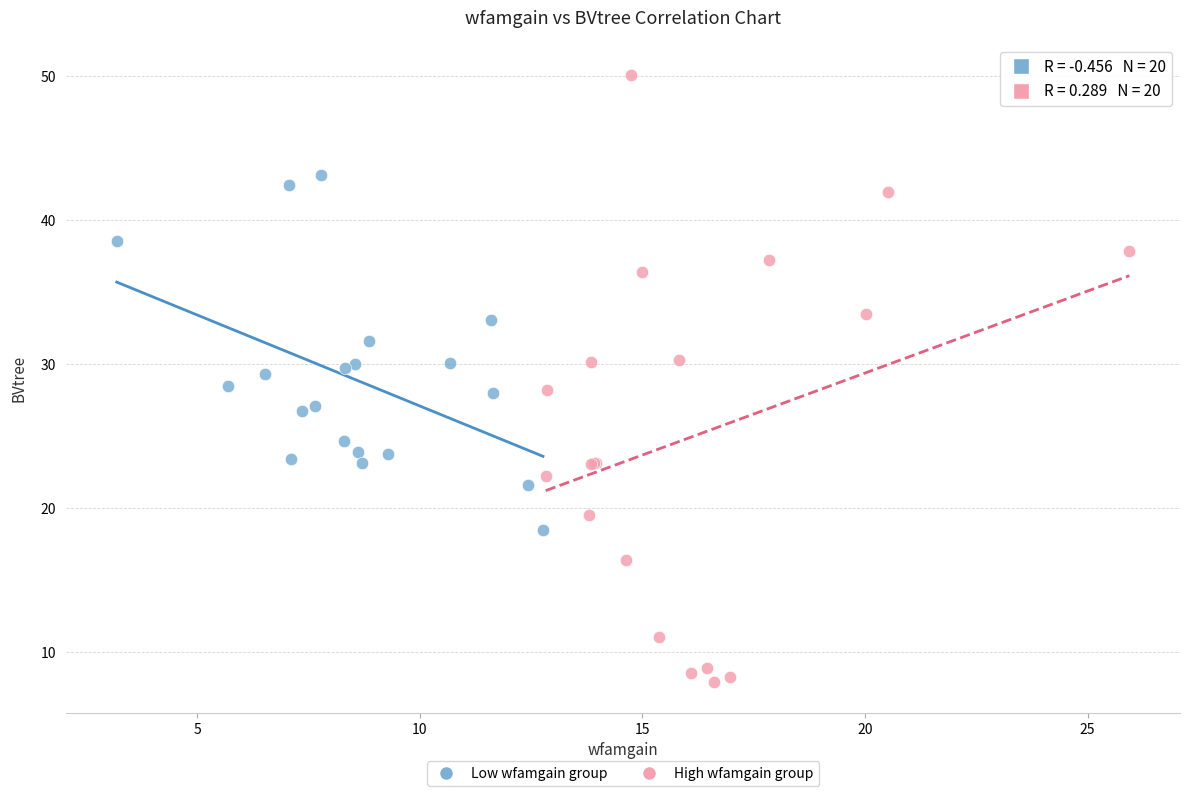

Which series reaches the minimum Y coordinate?

High wfamgain group